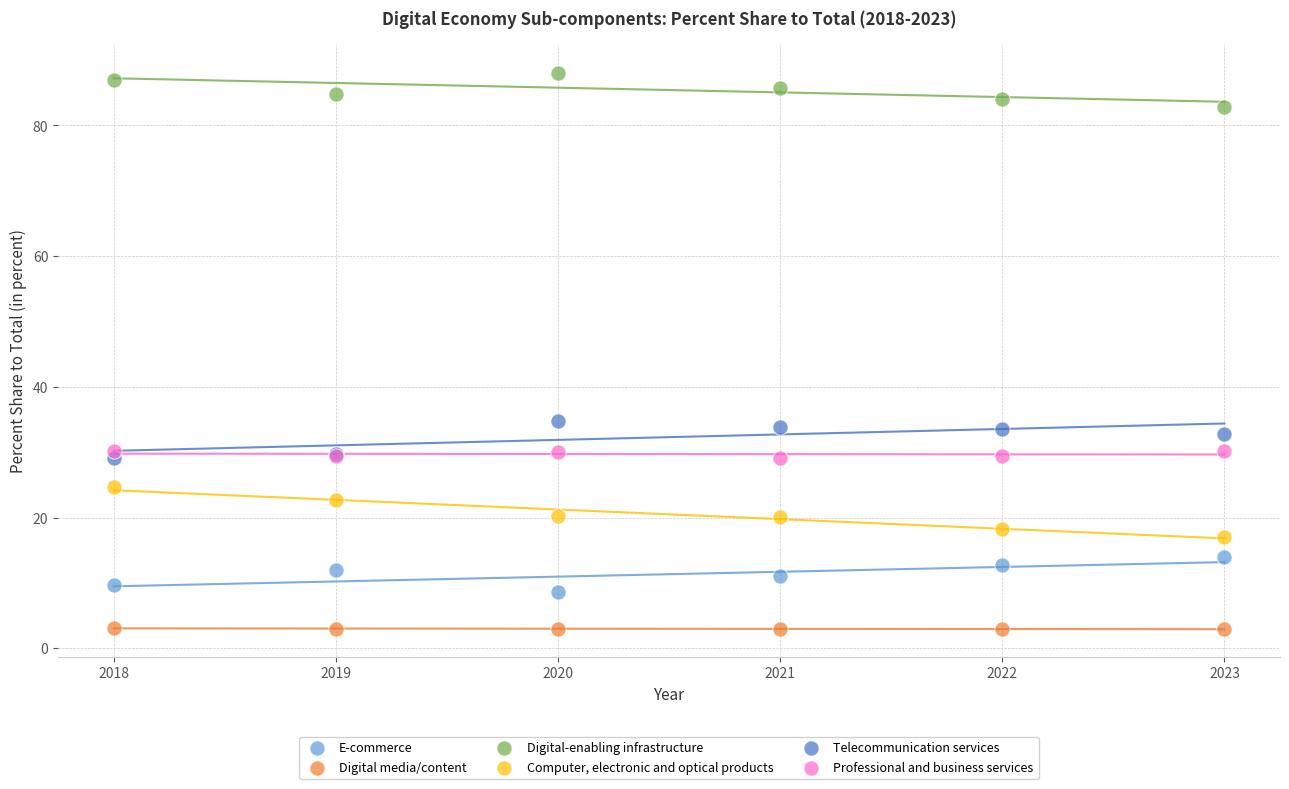

Which series reaches the minimum Y coordinate?

Digital media/content